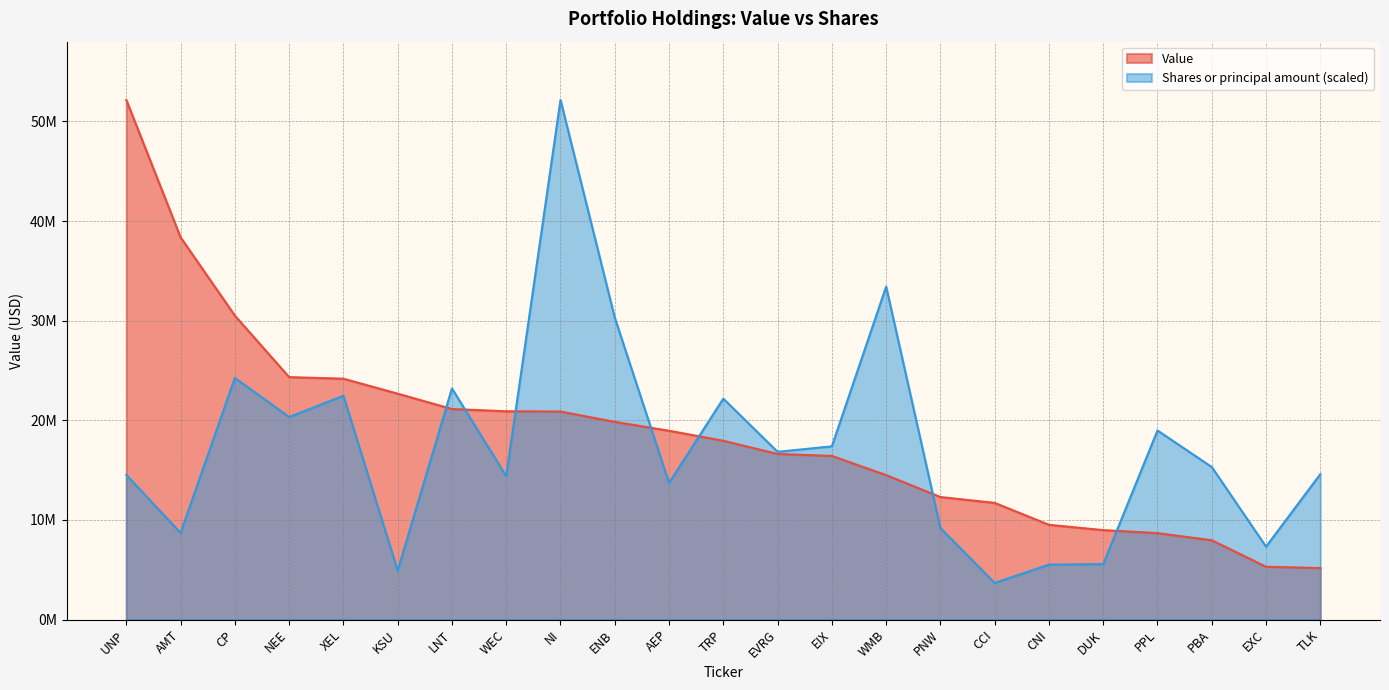

What is the total value across all series at NEE?

44649701.4